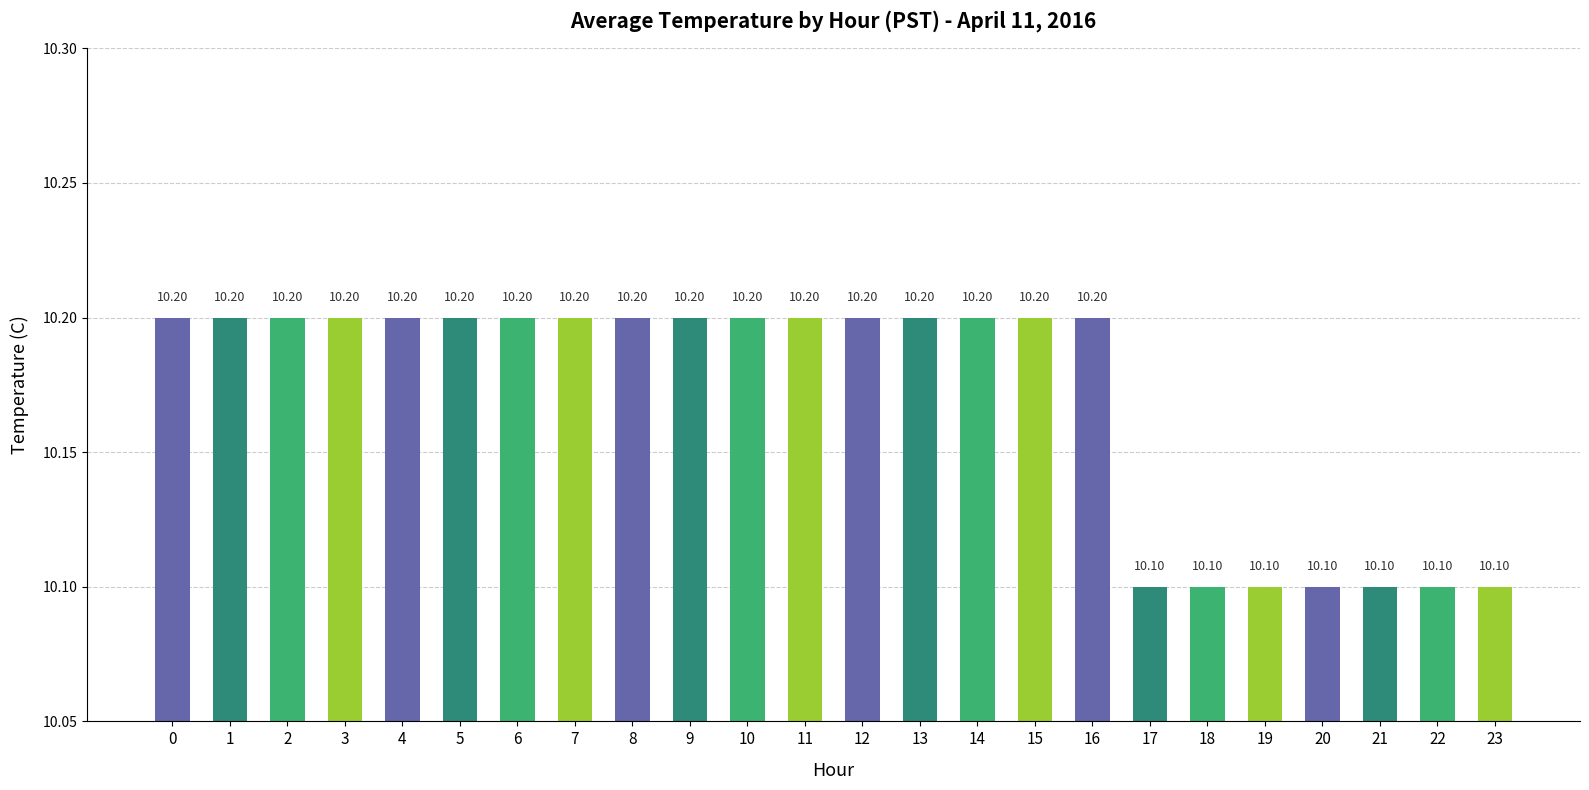

What is the sum of all values?

244.1